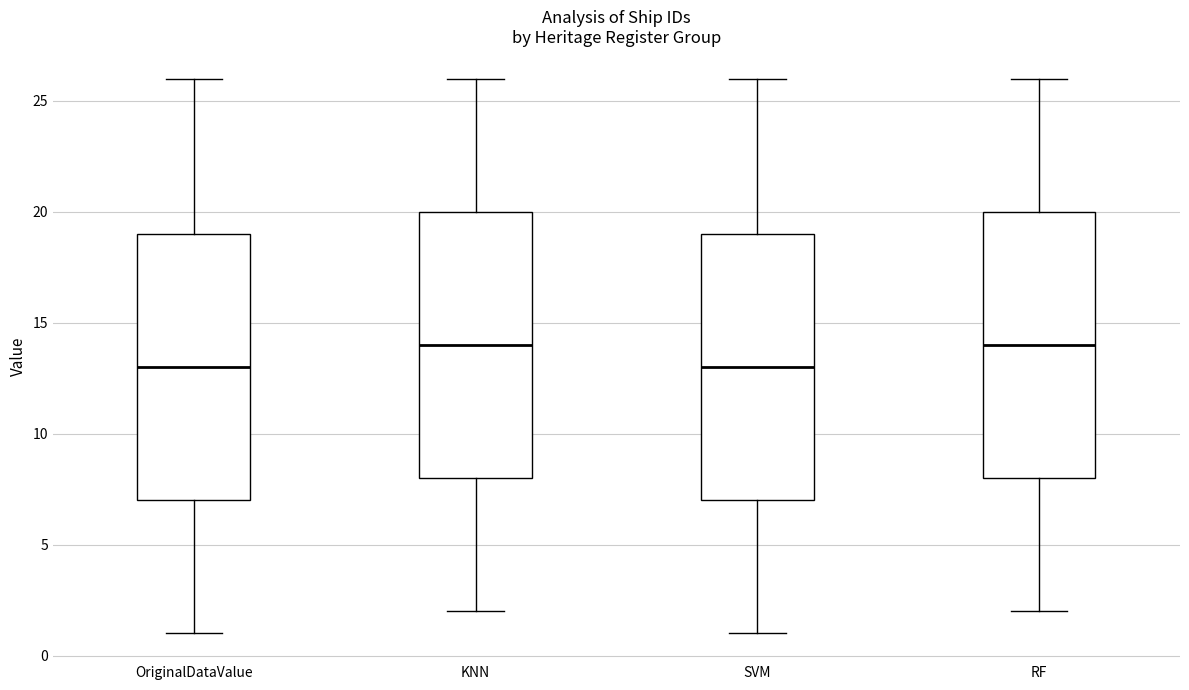

Where is the upper edge of the box for RF on the y-axis? The values are not printed on the chart, so give them approximately, as read against the axis.

20